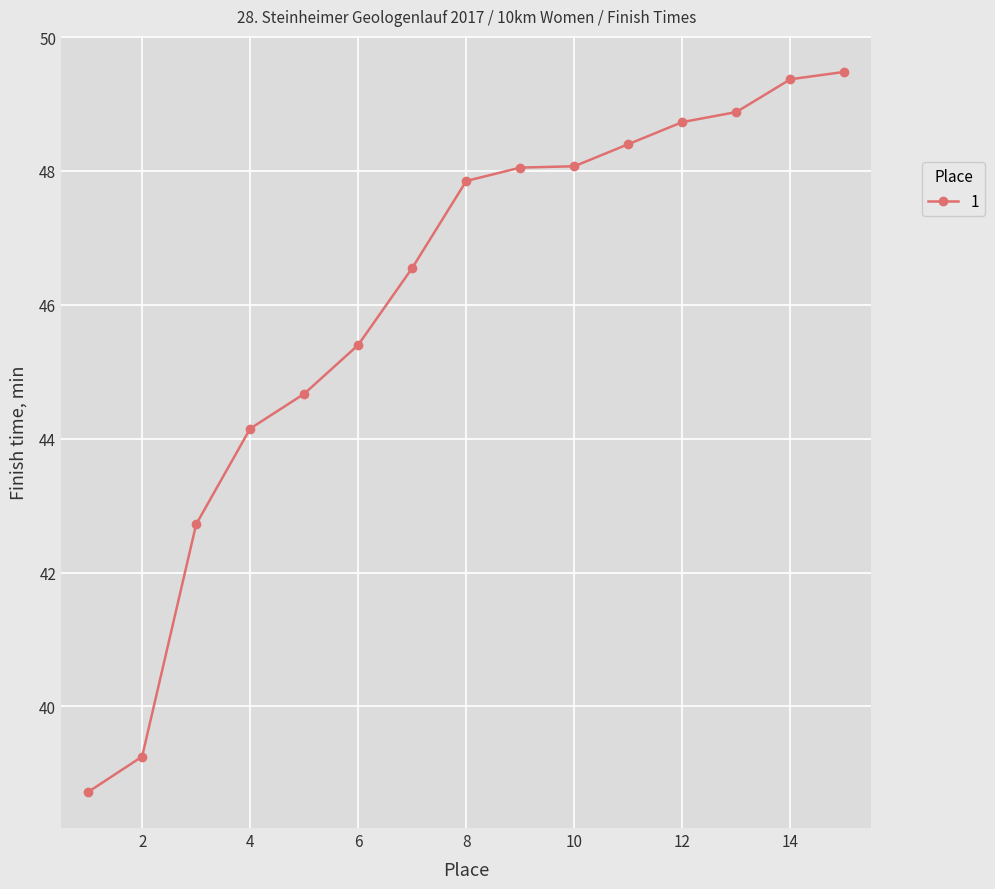

What is the minimum value shown in the chart?

38.7